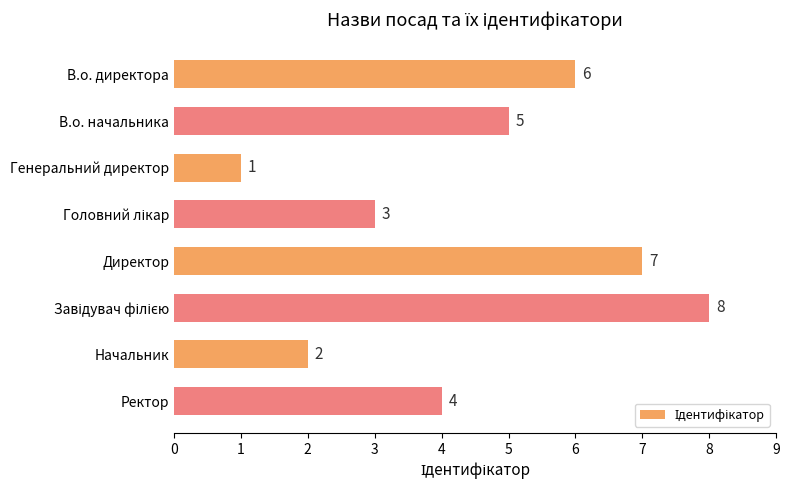

What is the maximum value shown in the chart?

8